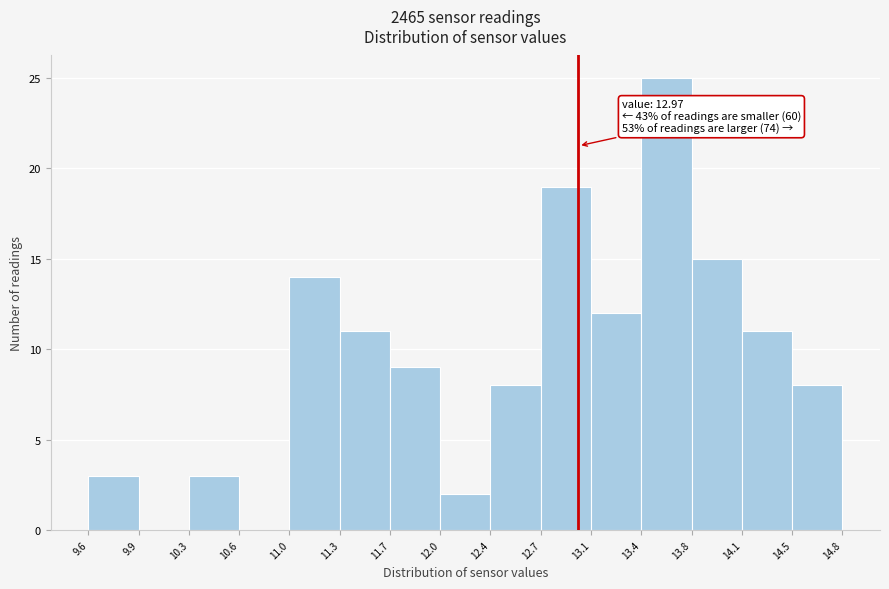

Over which range of the x-axis is the bar tallest?

13.4 to 13.8